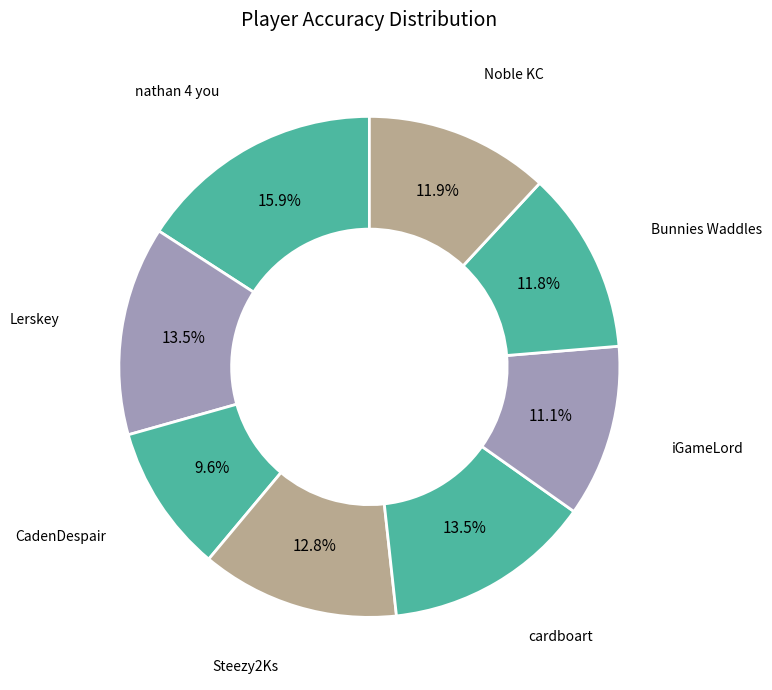

How many segments does this pie chart have?

8